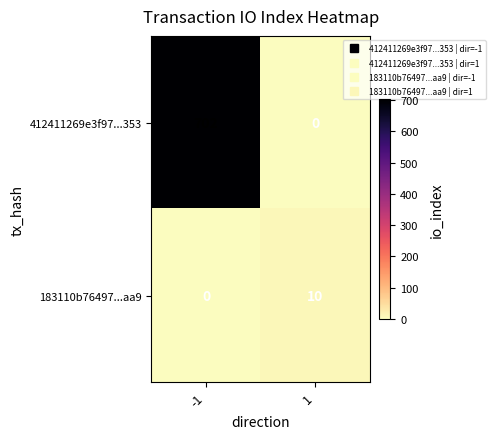

The 183110b76497...aa9 series shows 5 at -1. True or false?

False